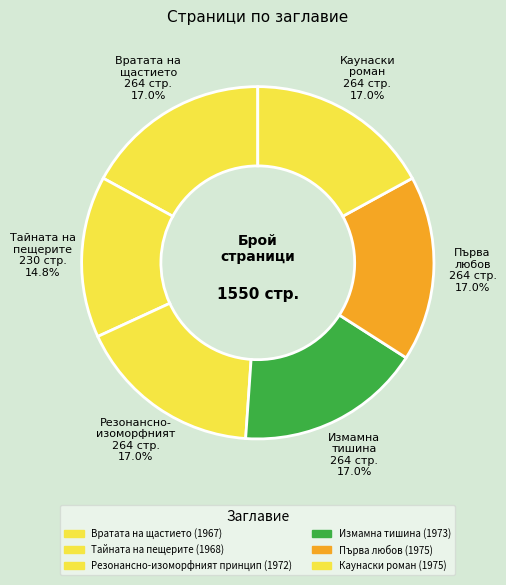

To the nearest percent, what percentage of the pie is Първа любов (1975)?

17%